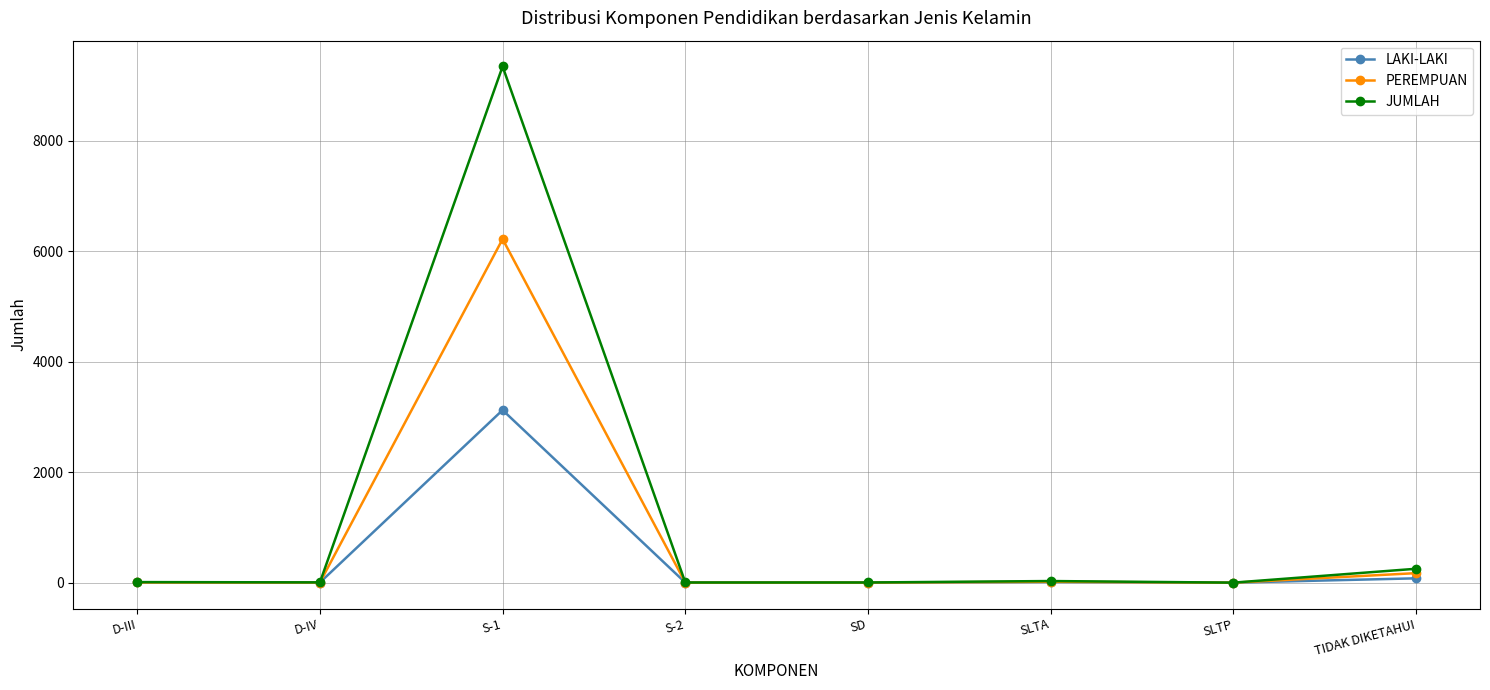

Which series changed the most between D-IV and S-1?

JUMLAH